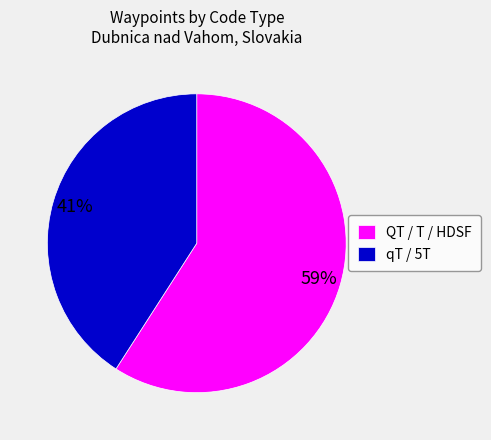

Between QT / T / HDSF and qT / 5T, which is larger?

QT / T / HDSF